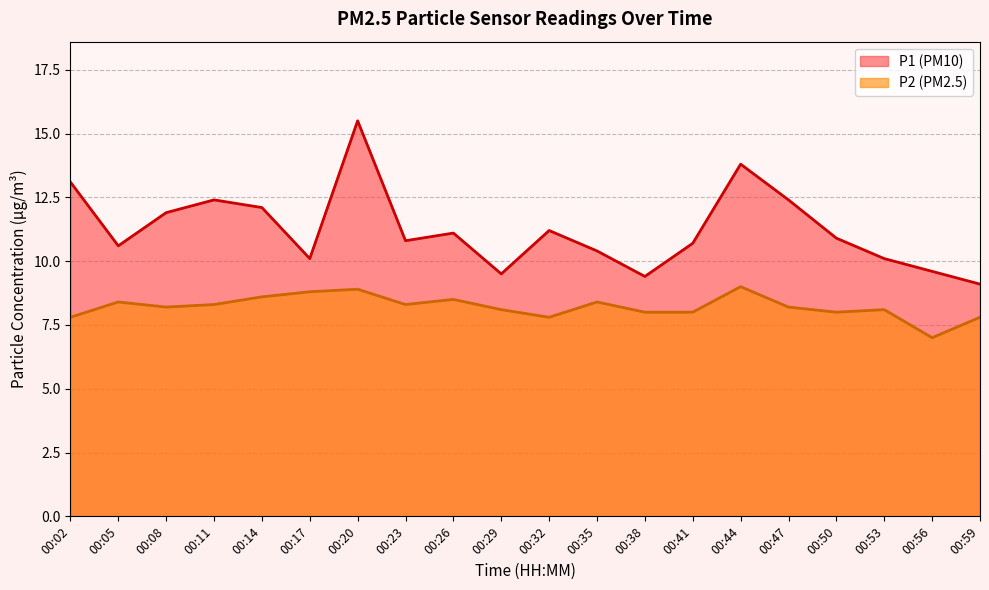

What is the average value of the P1 series?

11.2